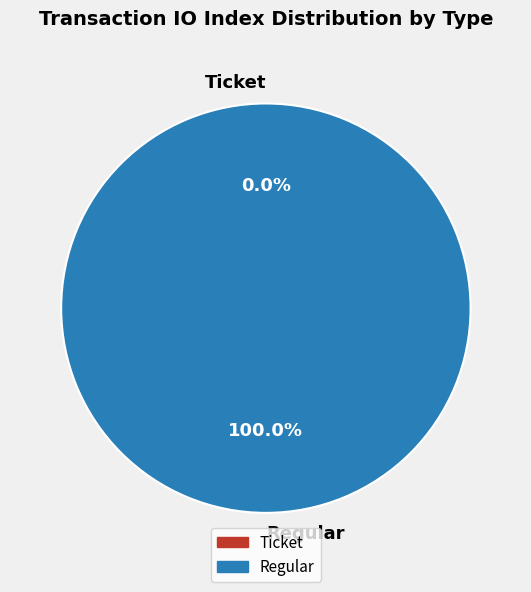

Is it true that Regular is 99% of the pie?

False